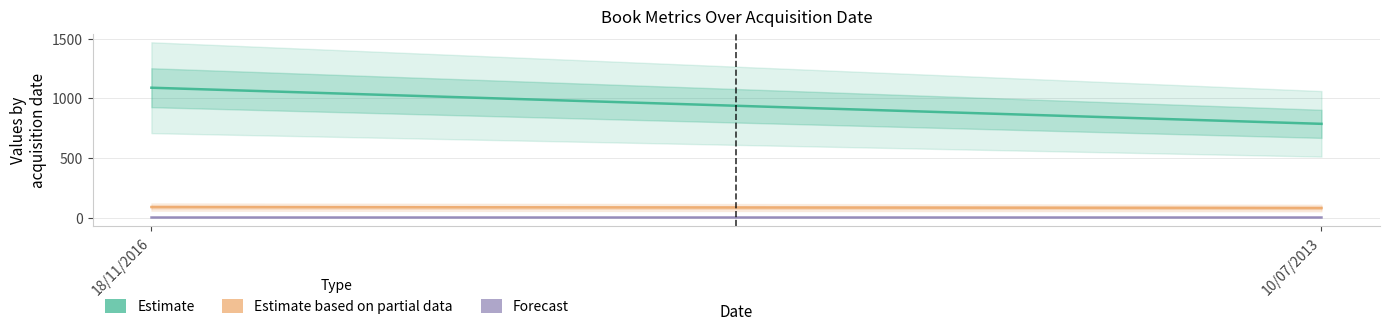

How many data points in Estimate based on partial data are less than 88?

1